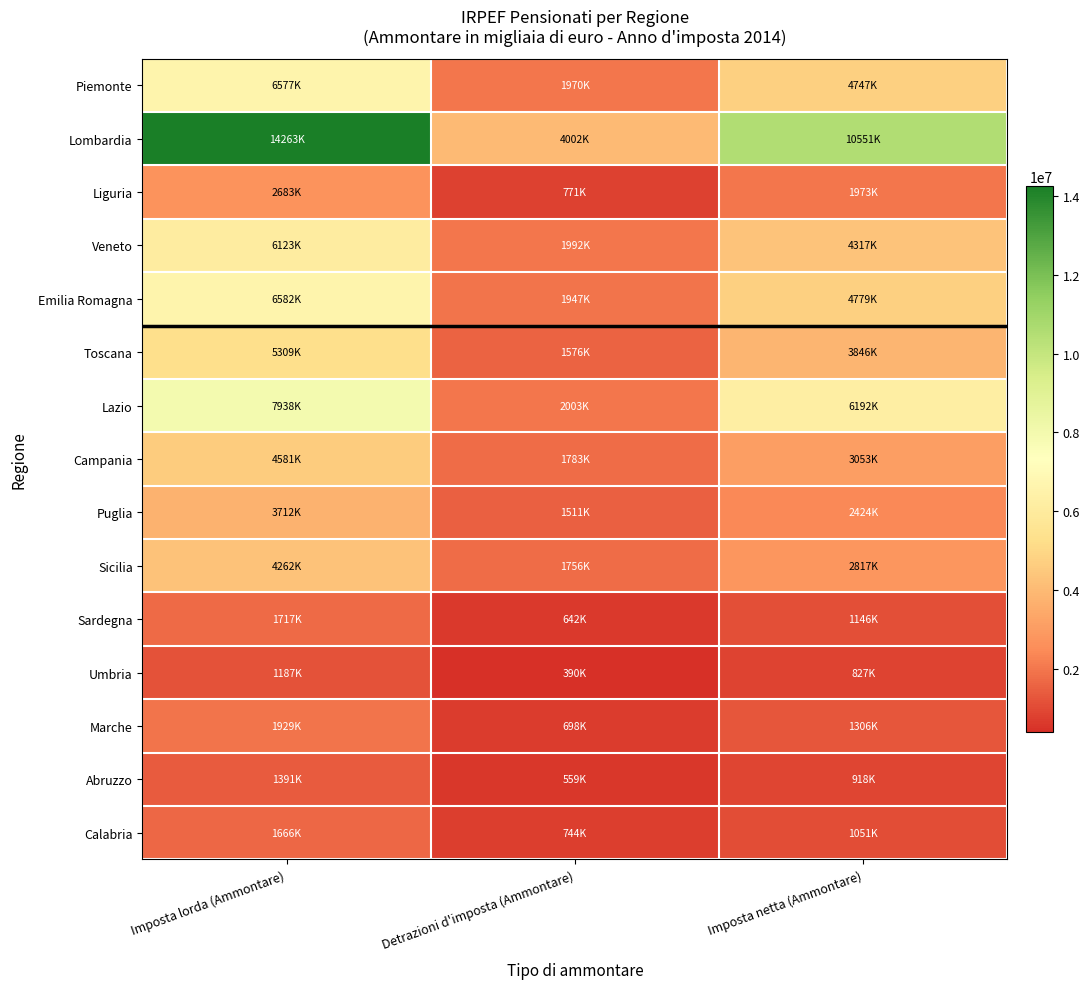

At Imposta netta (Ammontare), list the series in order from largest to smallest.

Lombardia, Lazio, Emilia Romagna, Piemonte, Veneto, Toscana, Campania, Sicilia, Puglia, Liguria, Marche, Sardegna, Calabria, Abruzzo, Umbria